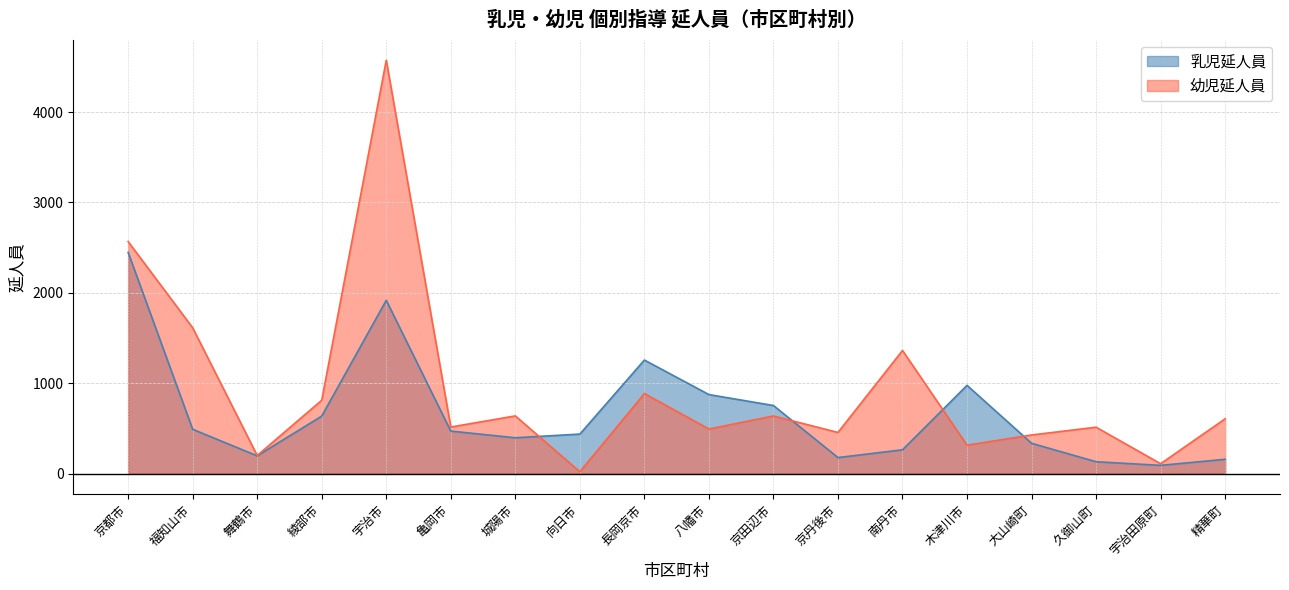

What is the sum of the 乳児延人員 values at 宇治市 and 福知山市?

2409